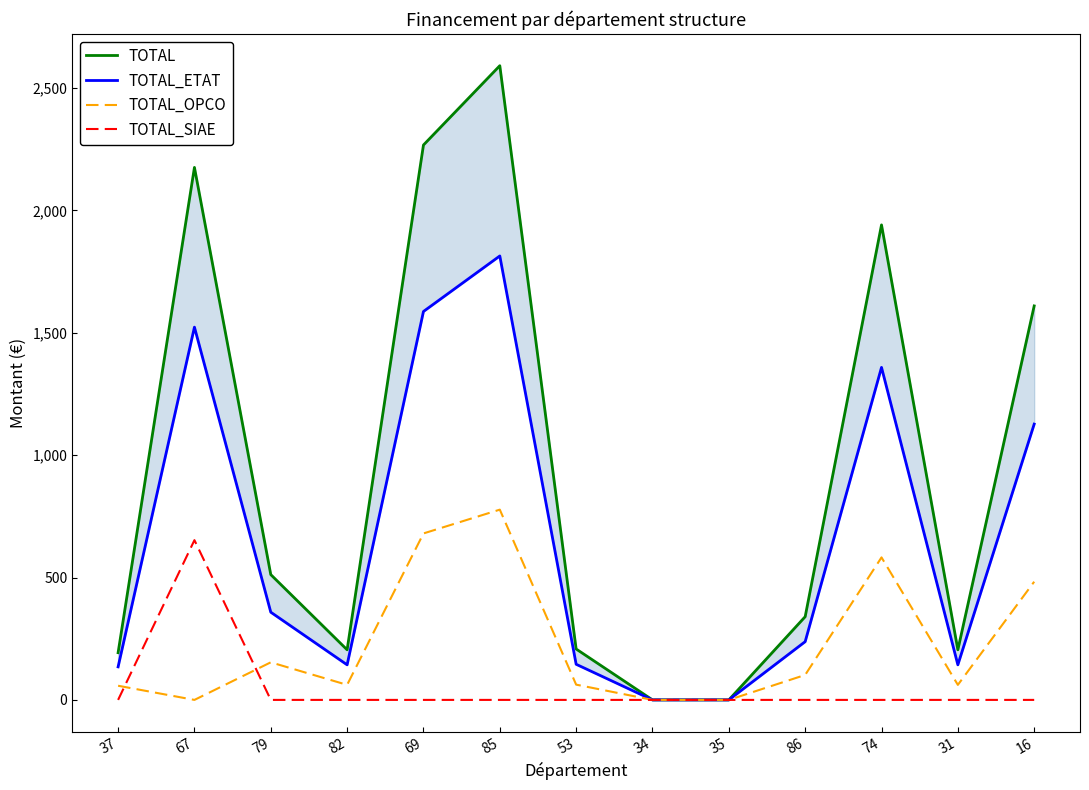

What is the difference between the TOTAL values at 53 and 35?

208.0